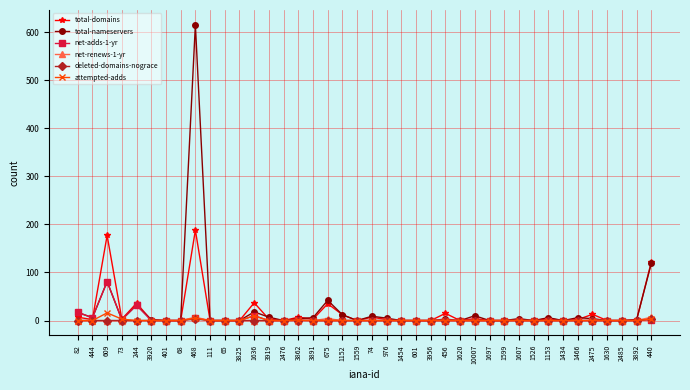

Where is total-nameservers nearest to the value 307?

440